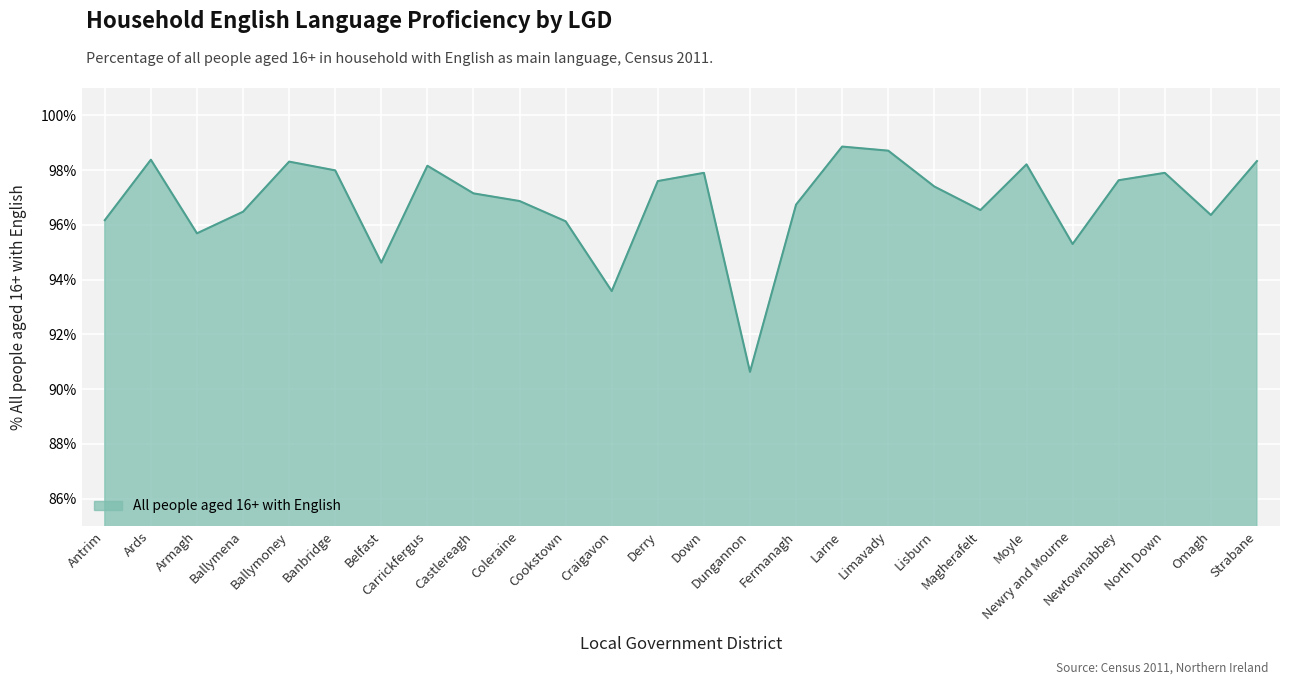

What is the maximum value shown in the chart?

98.9